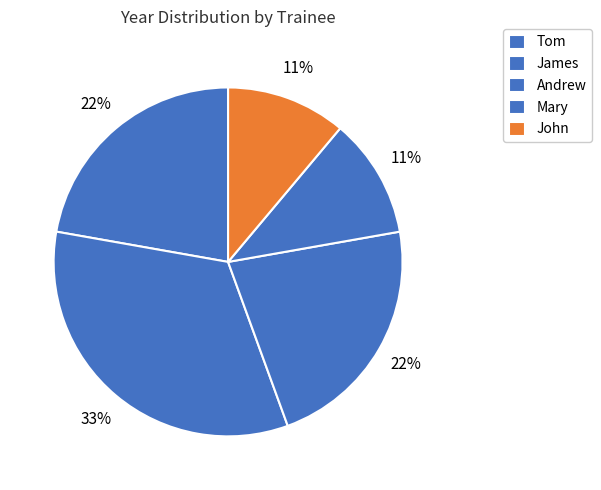

How many slices are in this pie chart?

5